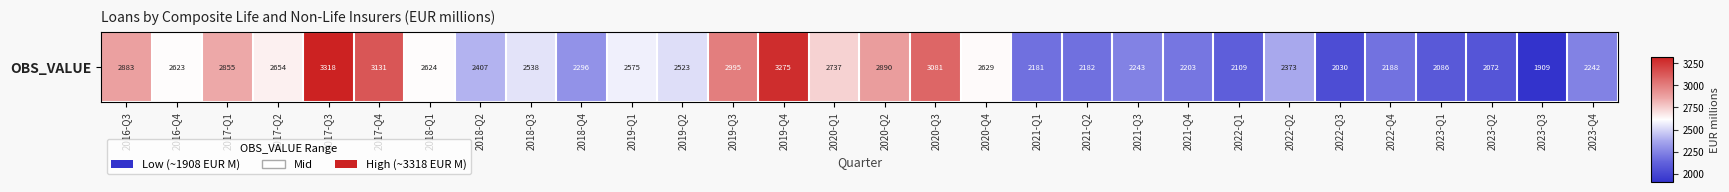

What is the maximum value shown in the chart?

3318.4